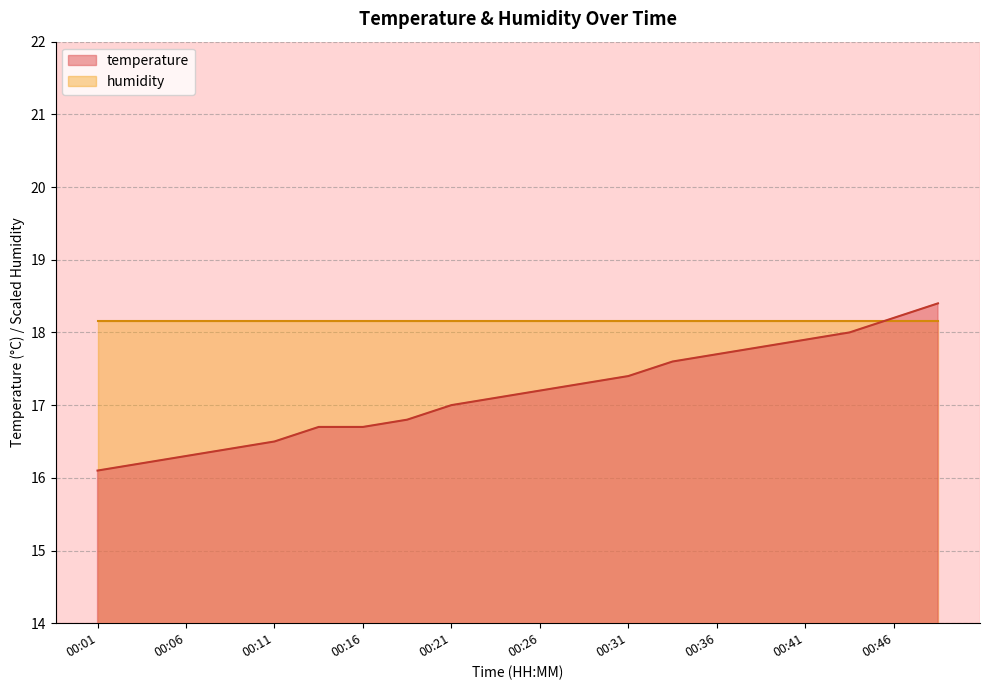

What is the greatest value displayed?

18.4